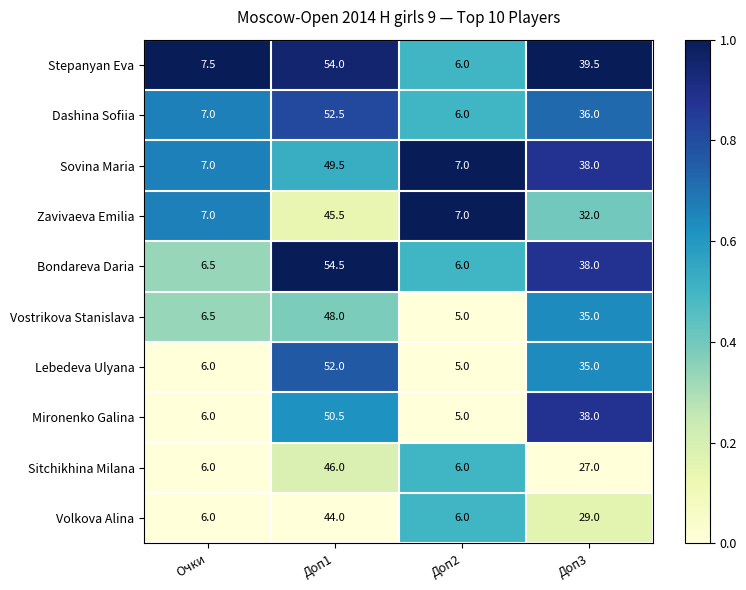

Count the number of data series in this chart.

10